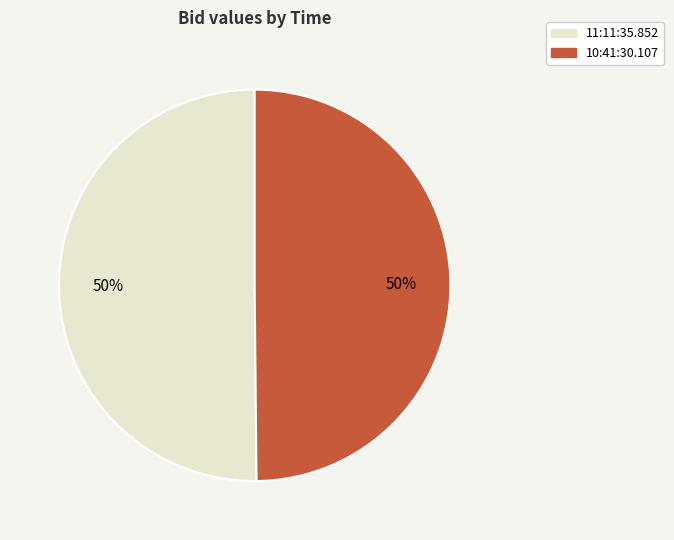

What is the ratio of the value at 11:11:35.852 to the value at 10:41:30.107?

1.0